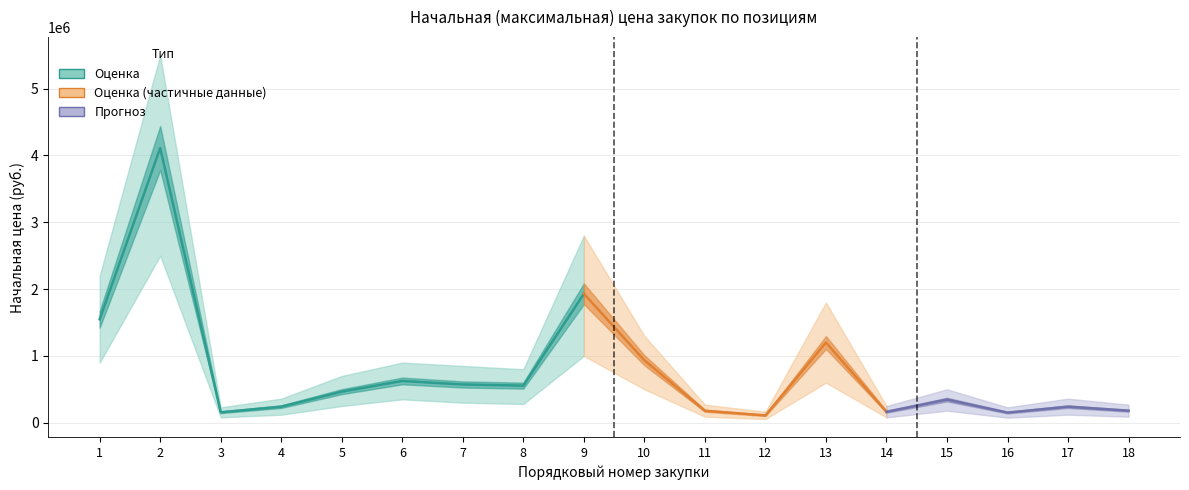

Reading left to right, list all the values displayed in this chart.

Начальная цена (тыс. руб.): 1=1547950.1	2=4111913.1	3=156000.0	4=240000.0	5=465000.0	6=625000.0	7=572300.0	8=555000.0	9=1930000.0	10=935000.0	11=179000.0	12=109500.0	13=1200000.0	14=163366.0	15=346457.0	16=151200.0	17=240000.0	18=180000.0
Нижняя граница: 1=900000.0	2=2500000.0	3=80000.0	4=120000.0	5=250000.0	6=350000.0	7=300000.0	8=280000.0	9=1000000.0	10=500000.0	11=90000.0	12=55000.0	13=600000.0	14=80000.0	15=180000.0	16=75000.0	17=120000.0	18=90000.0
Верхняя граница: 1=2200000.0	2=5500000.0	3=230000.0	4=360000.0	5=700000.0	6=900000.0	7=850000.0	8=800000.0	9=2800000.0	10=1300000.0	11=270000.0	12=165000.0	13=1800000.0	14=250000.0	15=500000.0	16=230000.0	17=360000.0	18=270000.0